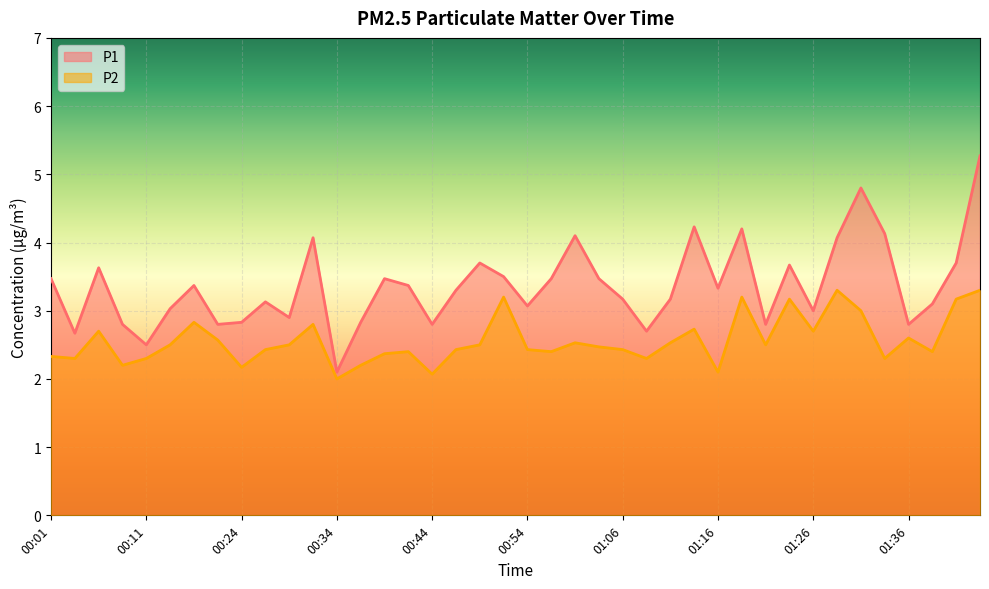

True or false: P2 has a value of 2.1 at 01:16.

True